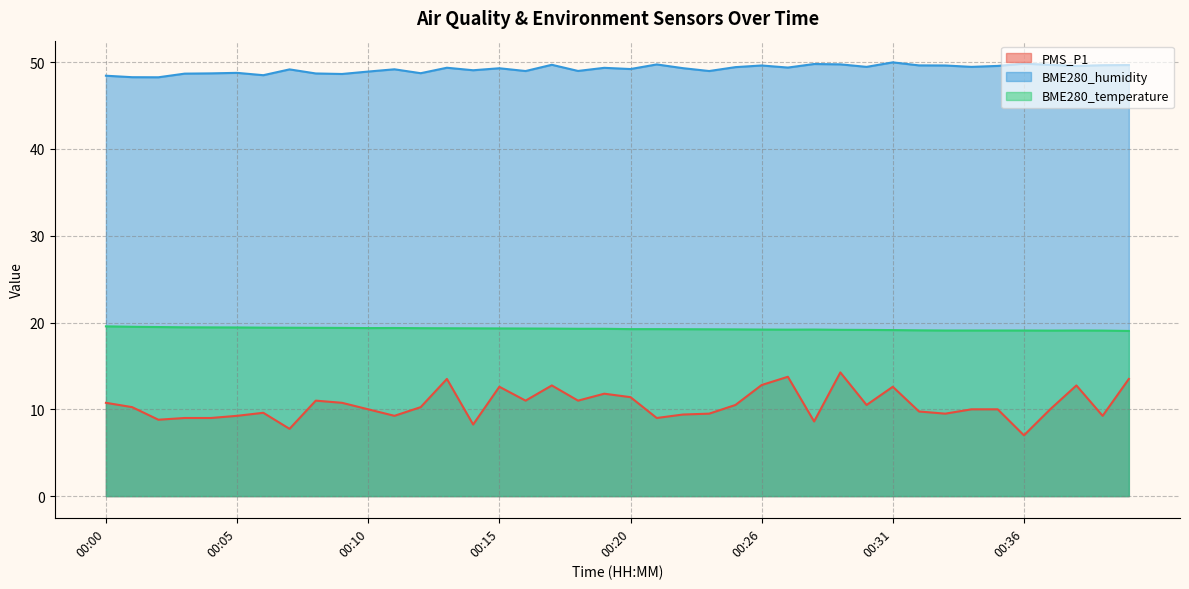

What is the value of the BME280_temperature point at the 9th from the left?

19.4